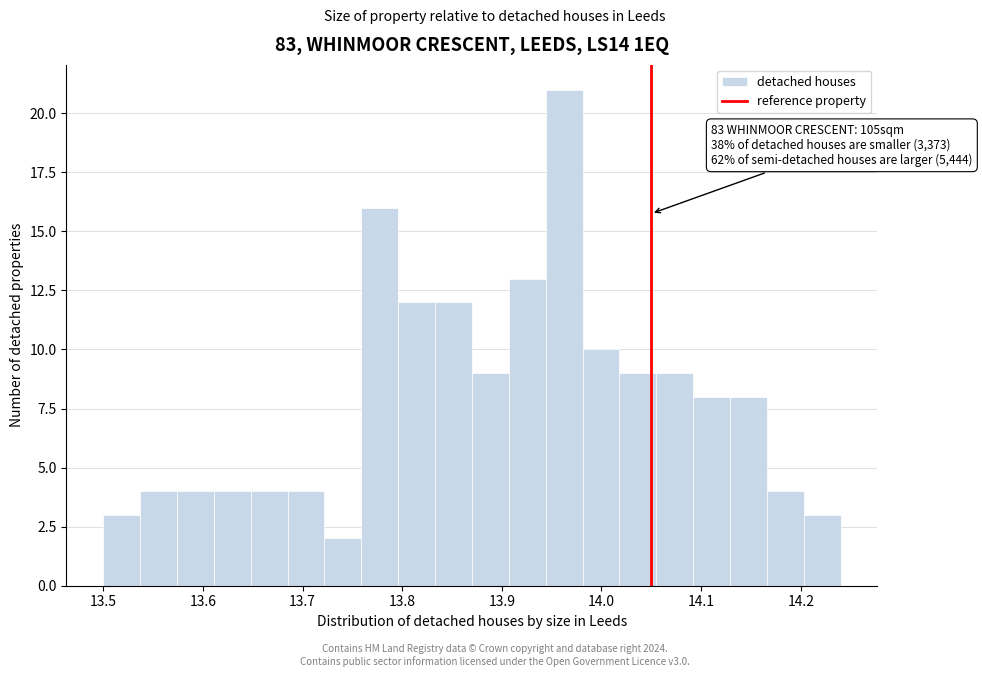

Around what value on the x-axis is the tallest bar? Give the approximate position of its centre, as read against the axis.

13.96